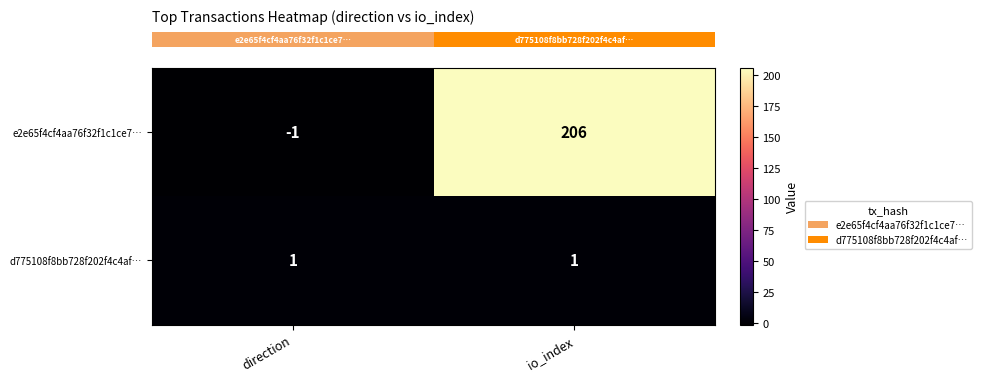

At which category does the chart reach its minimum across all series?

direction